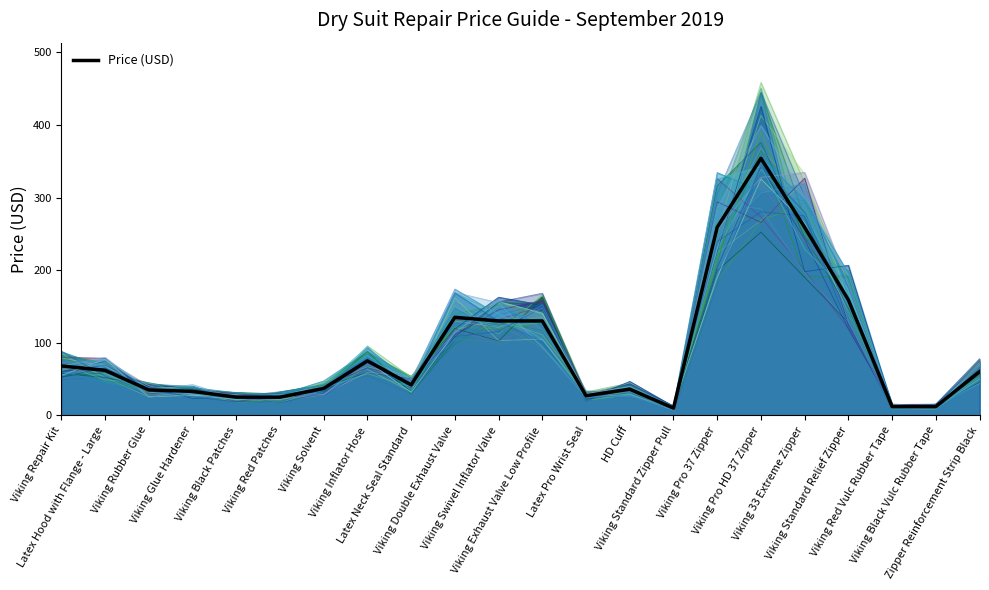

Where does the data first go above 60?

Viking Repair Kit